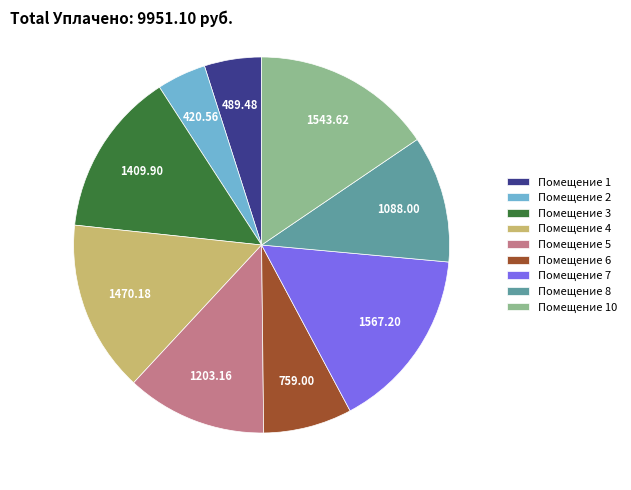

How many segments does this pie chart have?

9